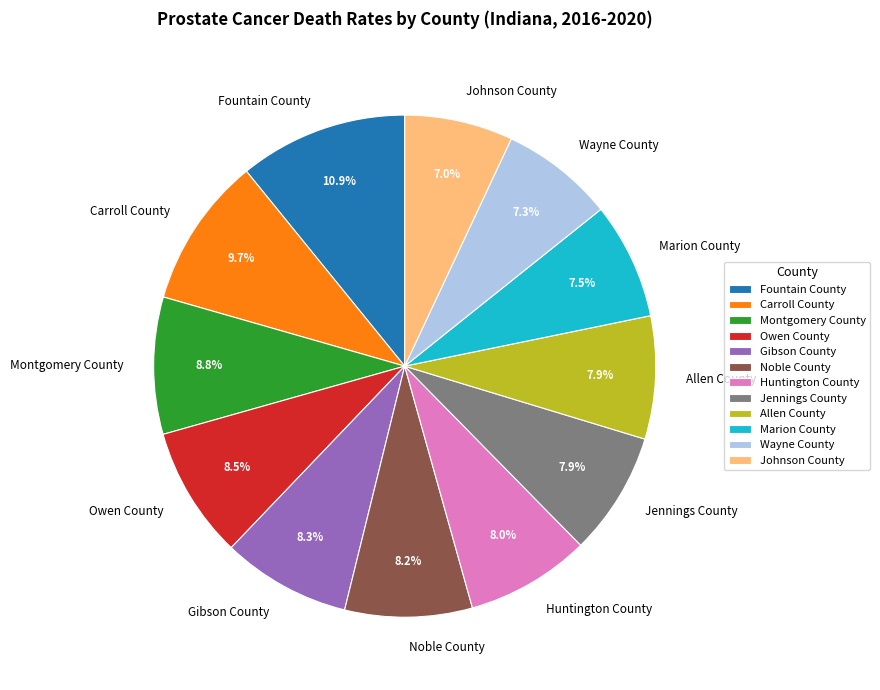

What percentage is NOT represented by Wayne County?

92.7%